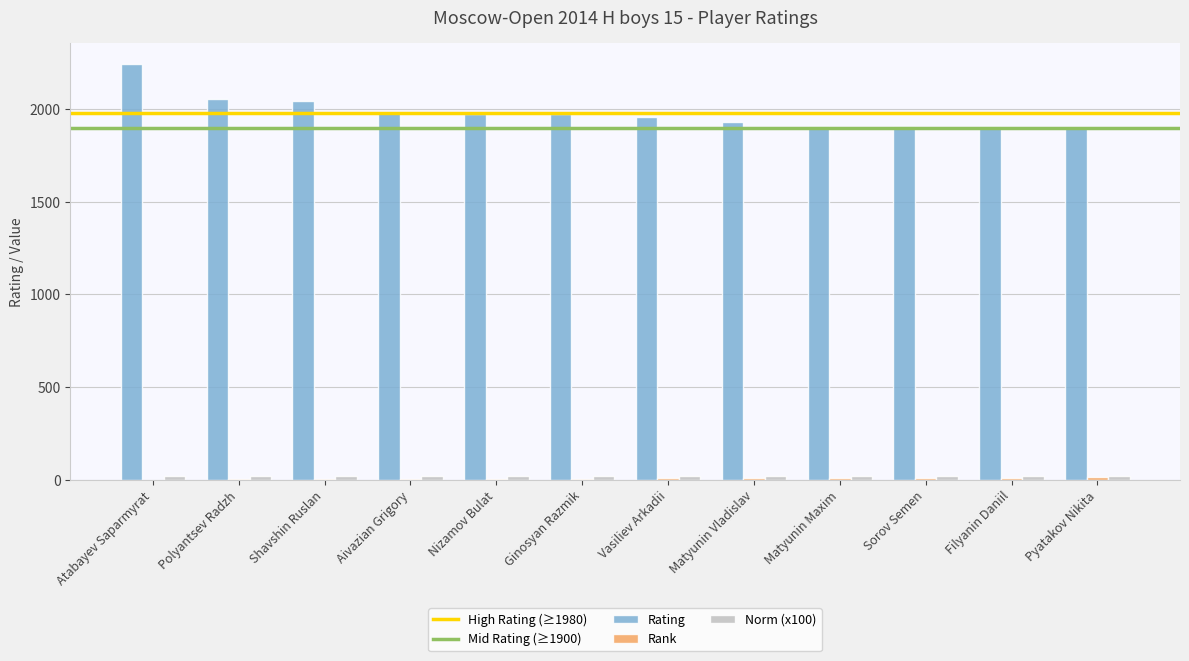

At which category does the chart reach its peak across all series?

Atabayev Saparmyrat